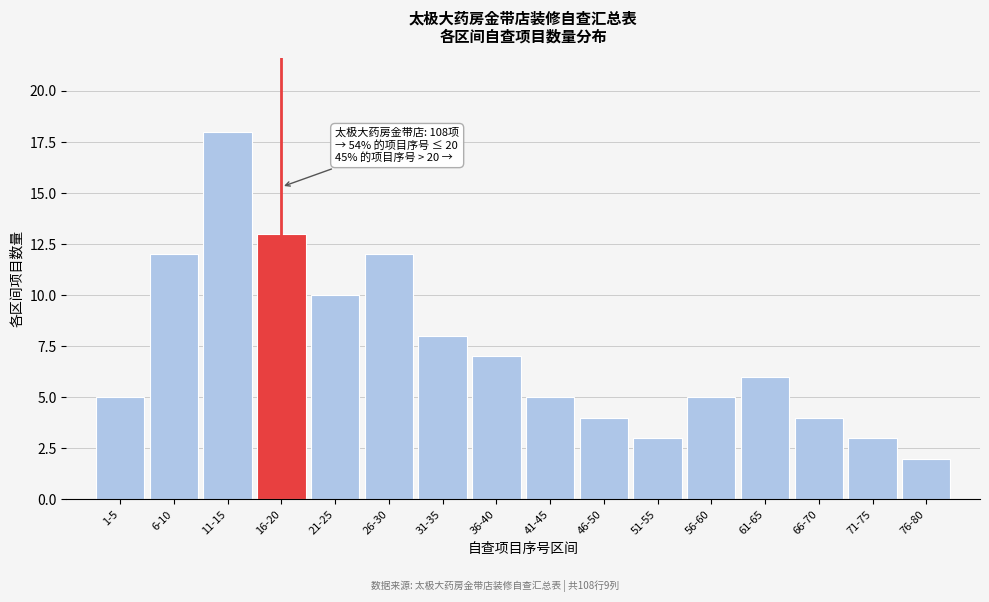

Reading left to right, list all the values displayed in this chart.

5	12	18	13	10	12	8	7	5	4	3	5	6	4	3	2